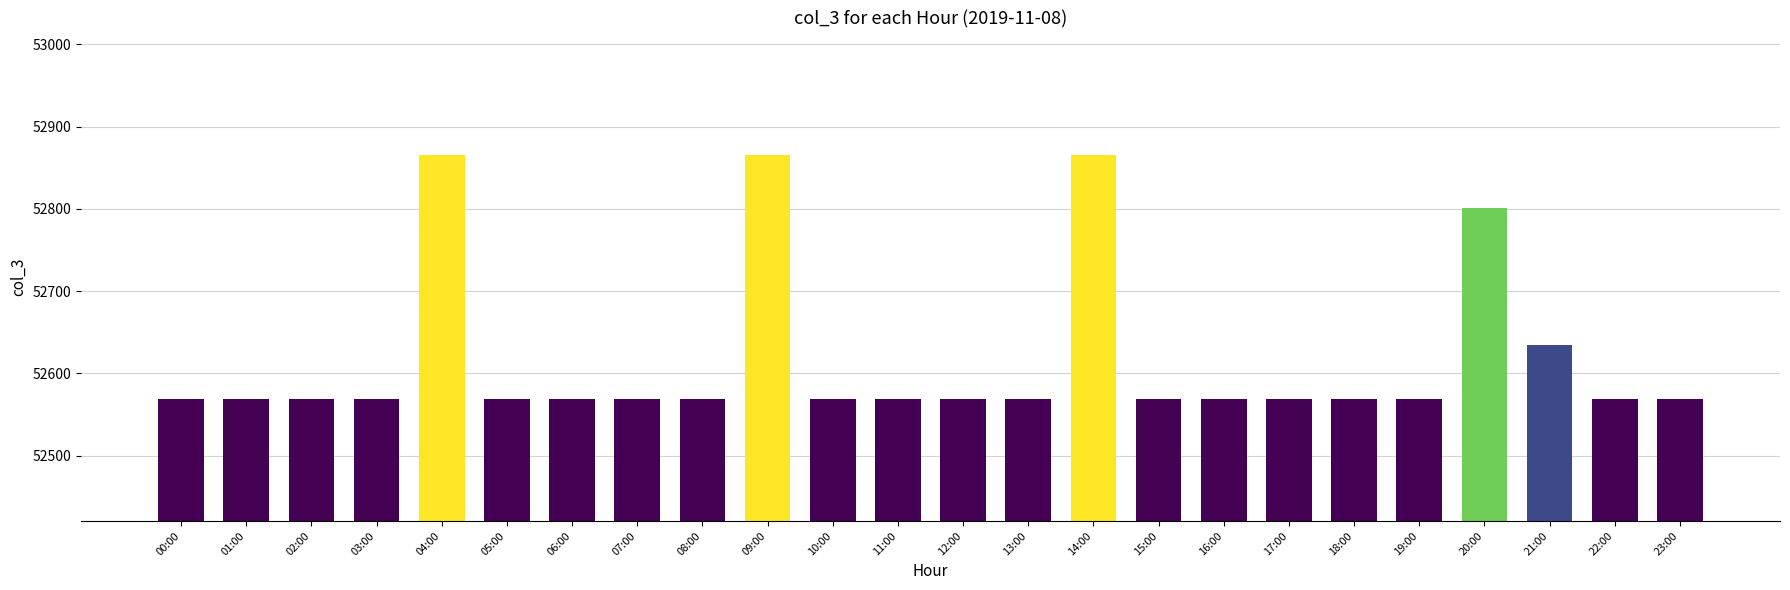

What is the change in value from 07:00 to 21:00?

+65